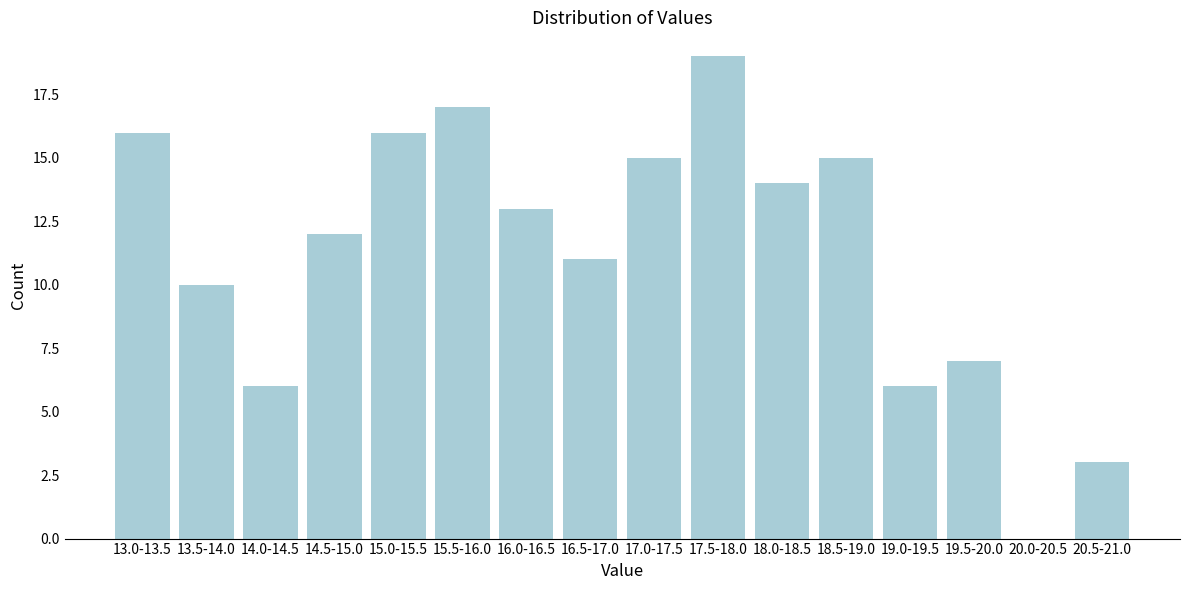

Reading left to right, transcribe all the data shown in this chart.

13.0-13.5=16	13.5-14.0=10	14.0-14.5=6	14.5-15.0=12	15.0-15.5=16	15.5-16.0=17	16.0-16.5=13	16.5-17.0=11	17.0-17.5=15	17.5-18.0=19	18.0-18.5=14	18.5-19.0=15	19.0-19.5=6	19.5-20.0=7	20.0-20.5=0	20.5-21.0=3